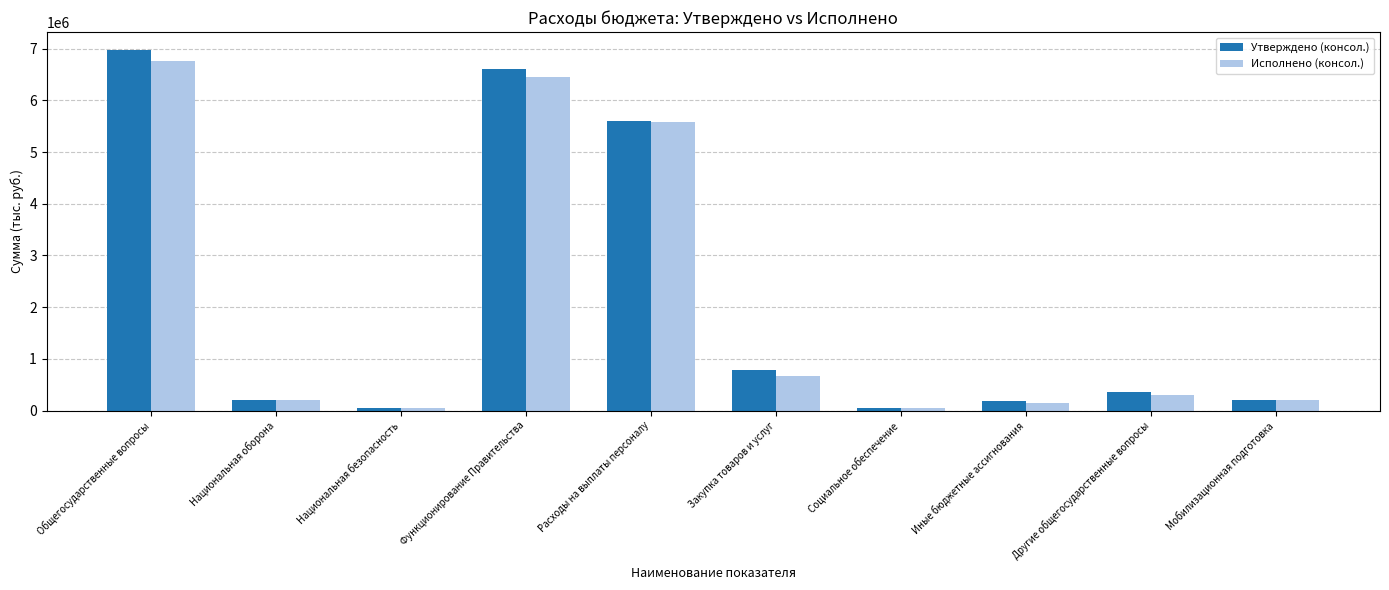

How many bars are there in each group?

2